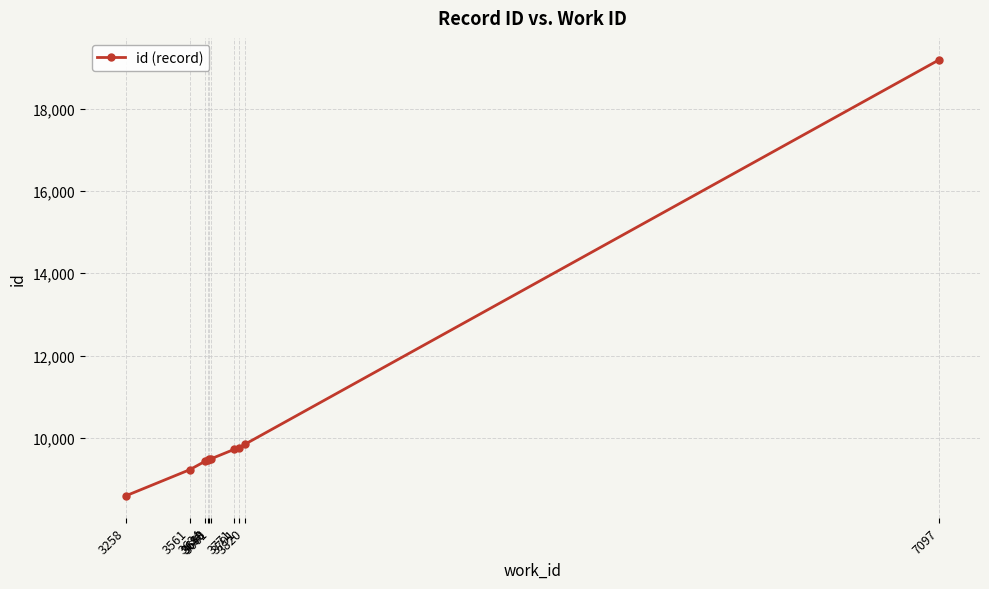

What is the maximum value shown in the chart?

19191